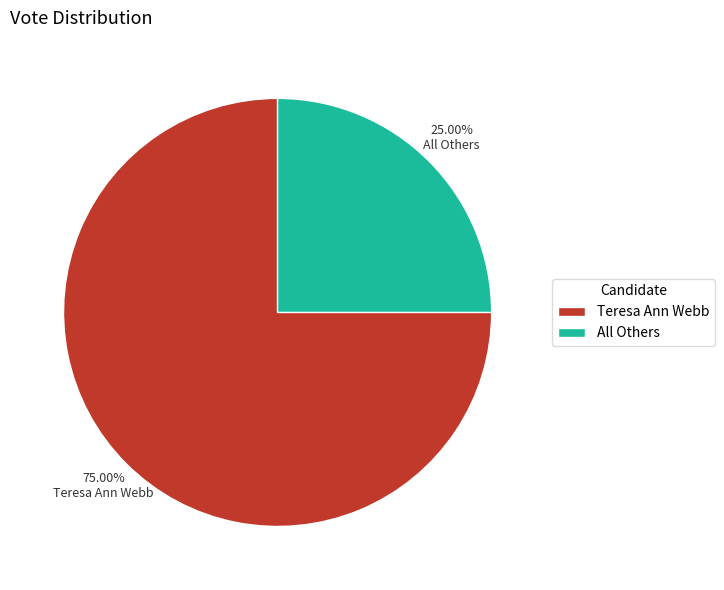

Rank the categories by value from lowest to highest.

All Others, Teresa Ann Webb